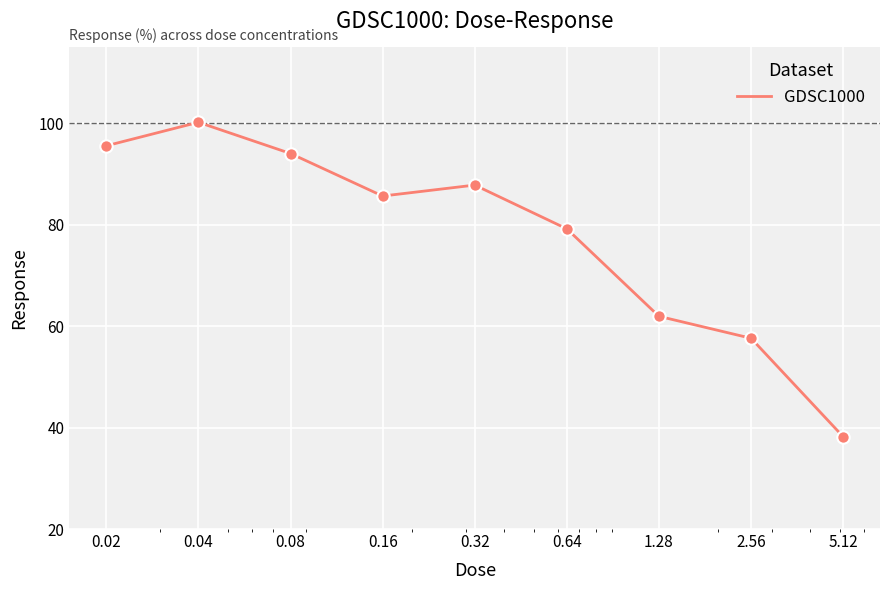

What is the difference between the maximum and minimum values?

62.0